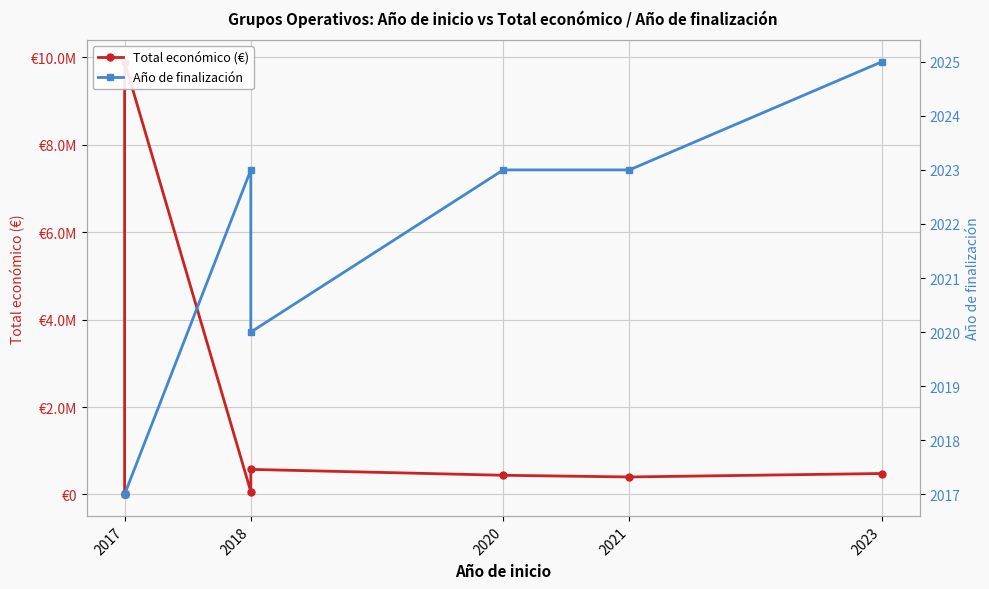

At which label does Año de finalización reach its minimum?

2017